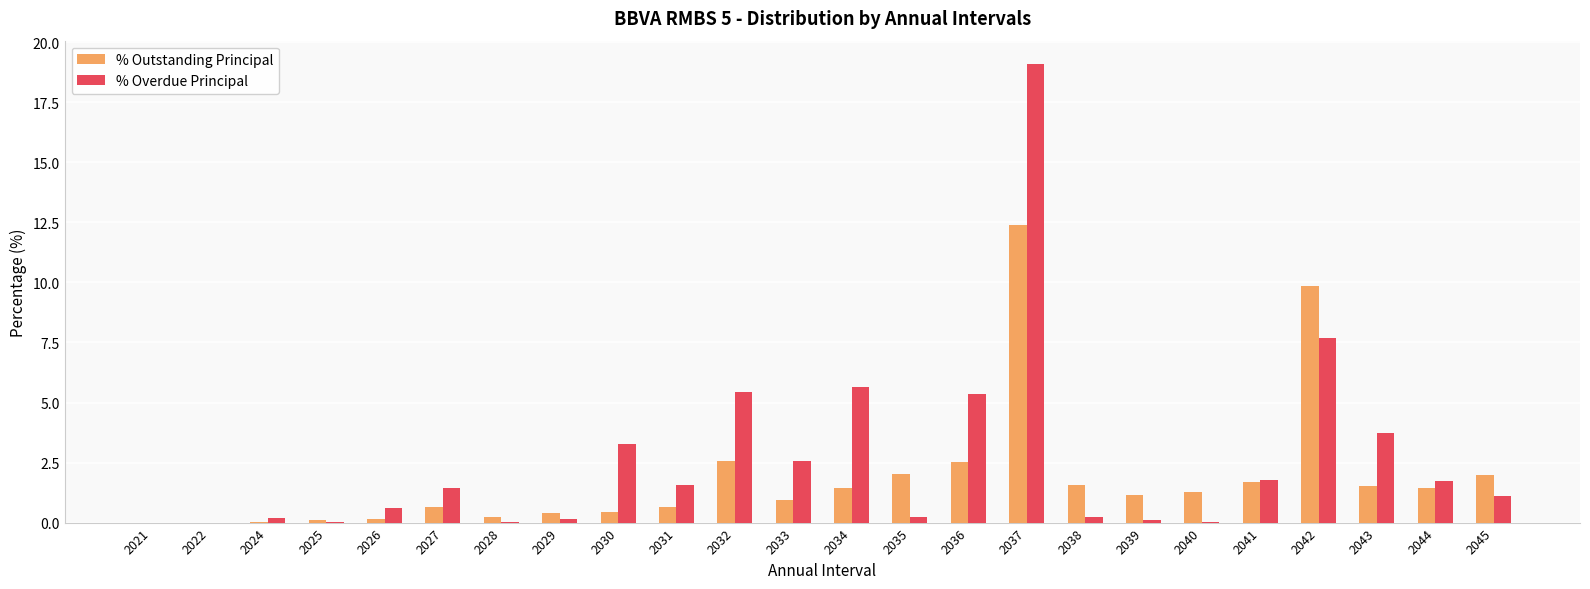

How many distinct data groups are displayed?

2